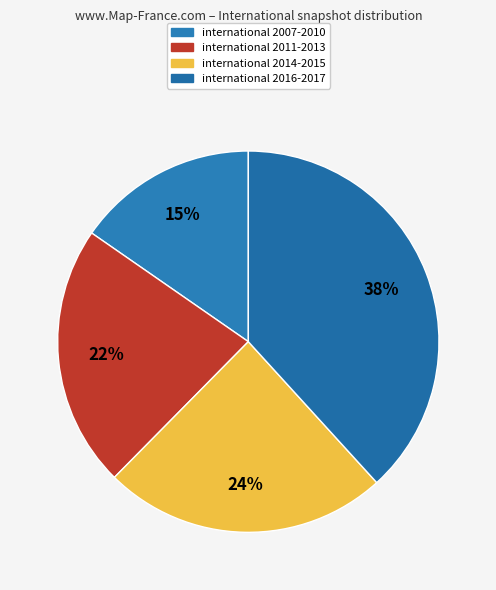

Count the number of slices in the pie.

4